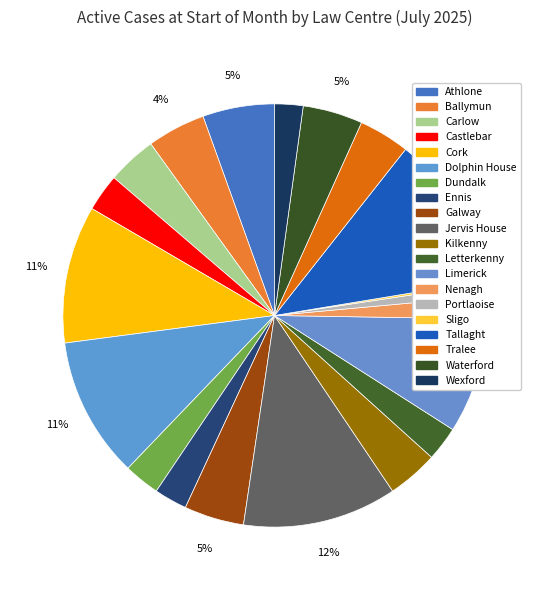

To the nearest percent, what is the difference between the Wexford and Castlebar slice percentages?

1%